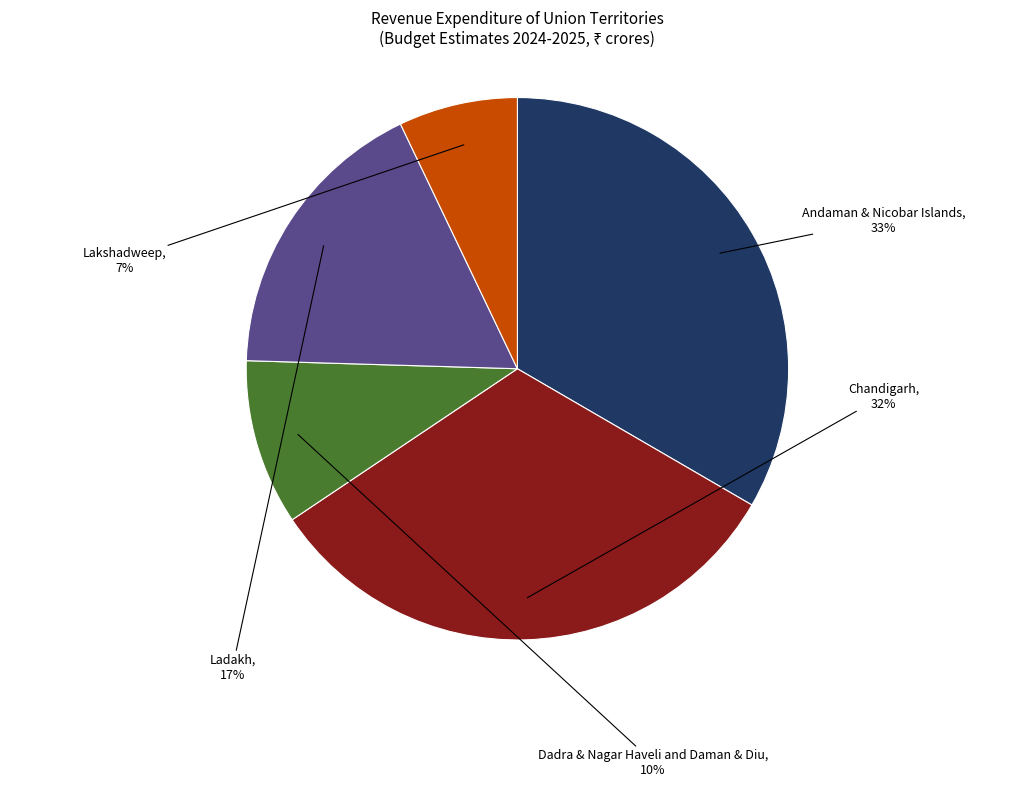

Is there any slice that represents more than half of the pie?

No